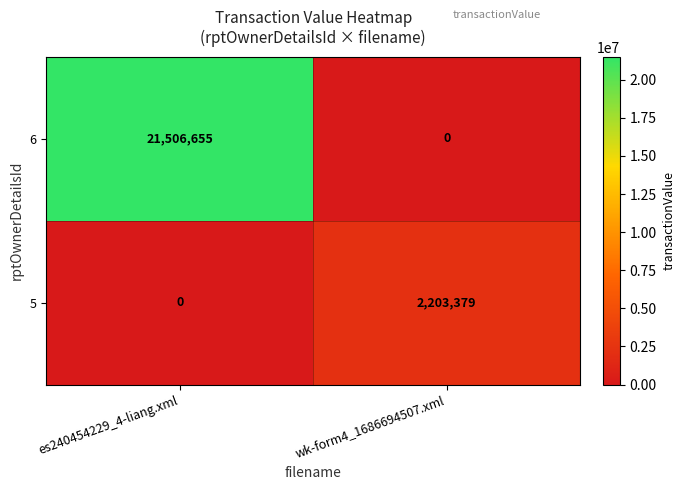

Reading left to right, list all the values displayed in this chart.

6: es240454229_4-liang.xml=21506655	wk-form4_1686694507.xml=0
5: es240454229_4-liang.xml=0	wk-form4_1686694507.xml=2203379